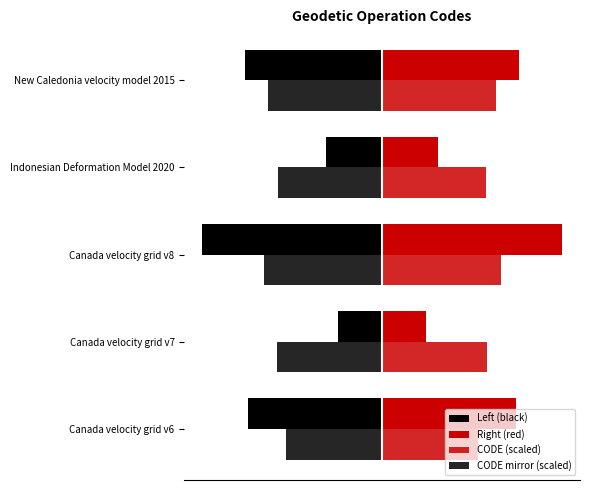

What is the value of the CODE mirror (scaled) bar at the 2nd from the left?

-474.1